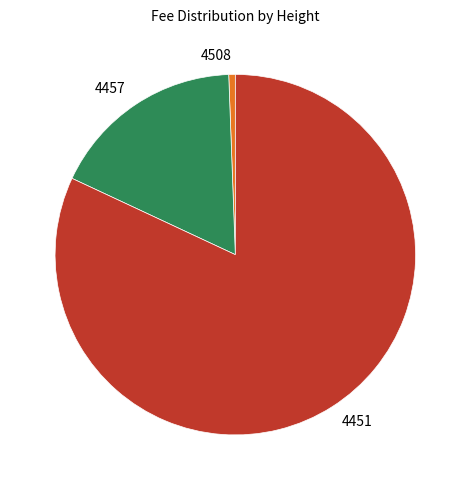

Between 4457 and 4451, which is larger?

4451